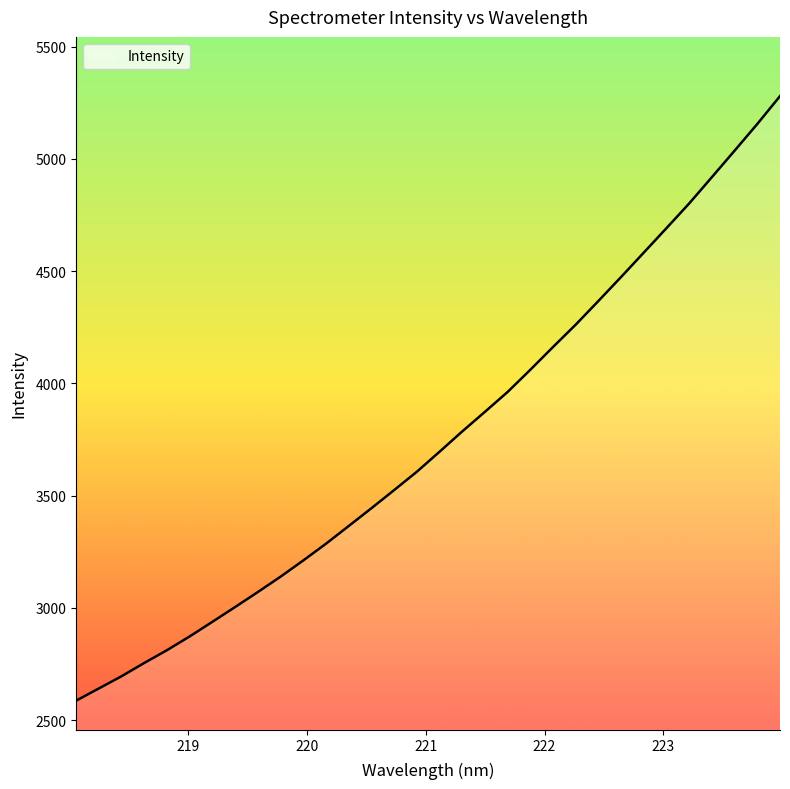

How many values are below 3695?

16